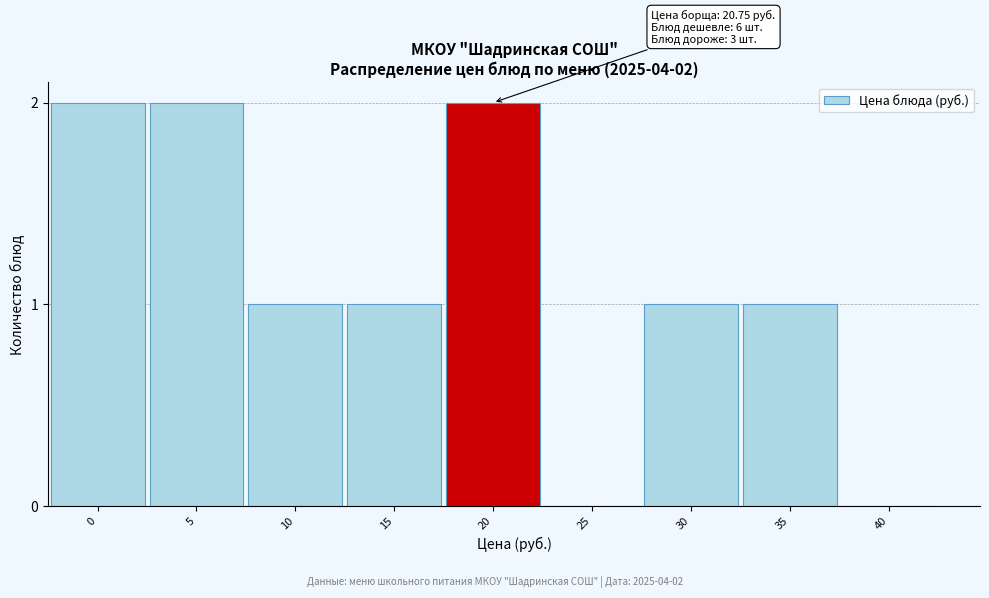

Reading left to right, extract all data points from this chart.

0=2	5=2	10=1	15=1	20=2	25=0	30=1	35=1	40=0